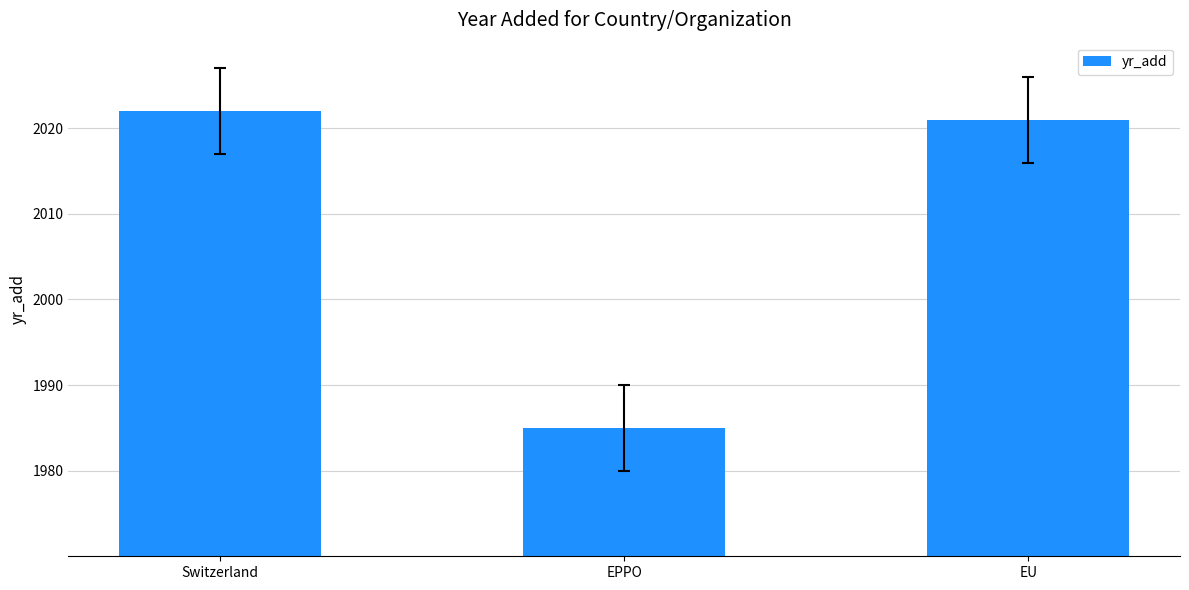

True or false: the data shows 2022 at Switzerland.

True